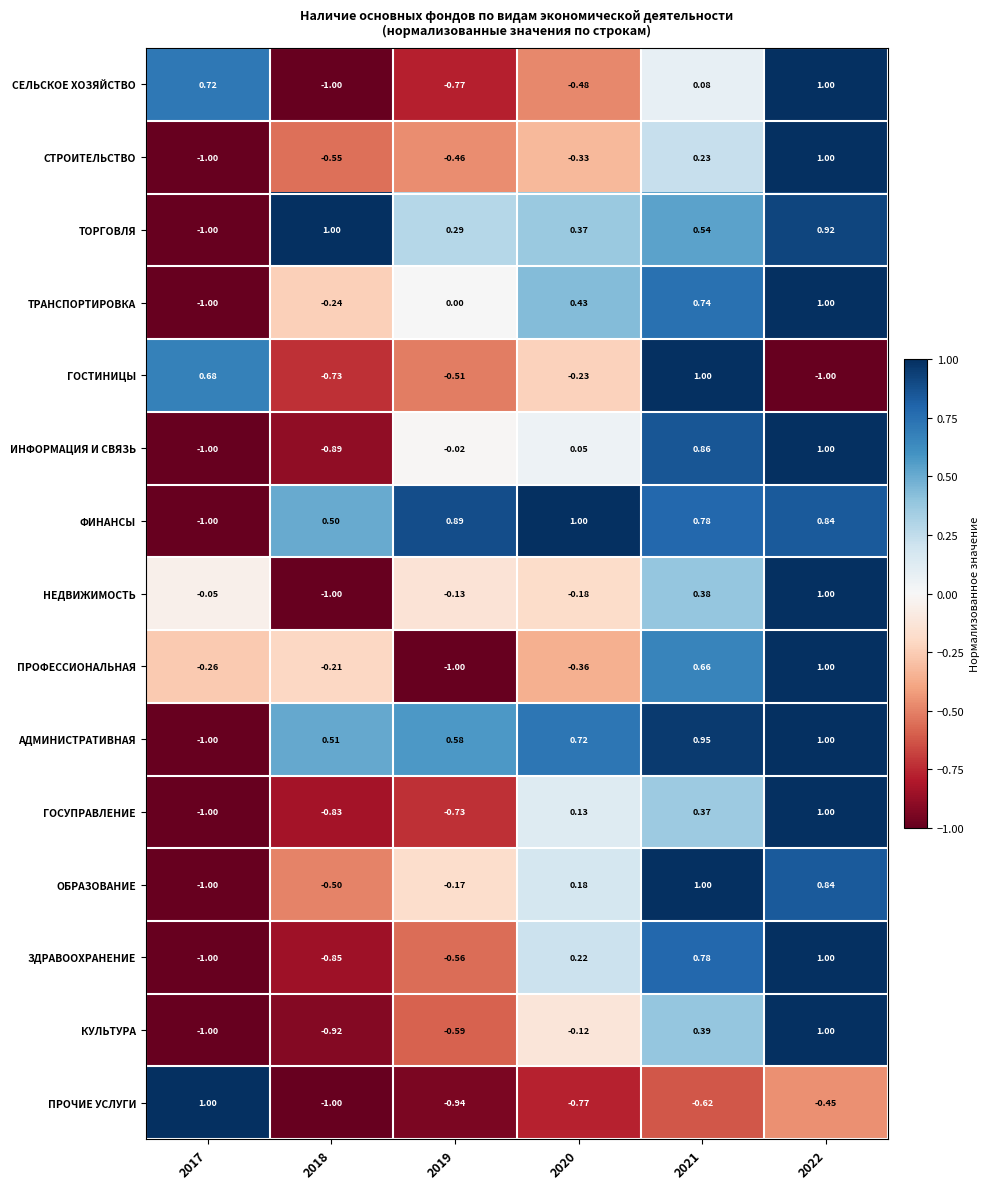

Between 2018 and 2021, which series saw the biggest shift?

ИНФОРМАЦИЯ И СВЯЗЬ